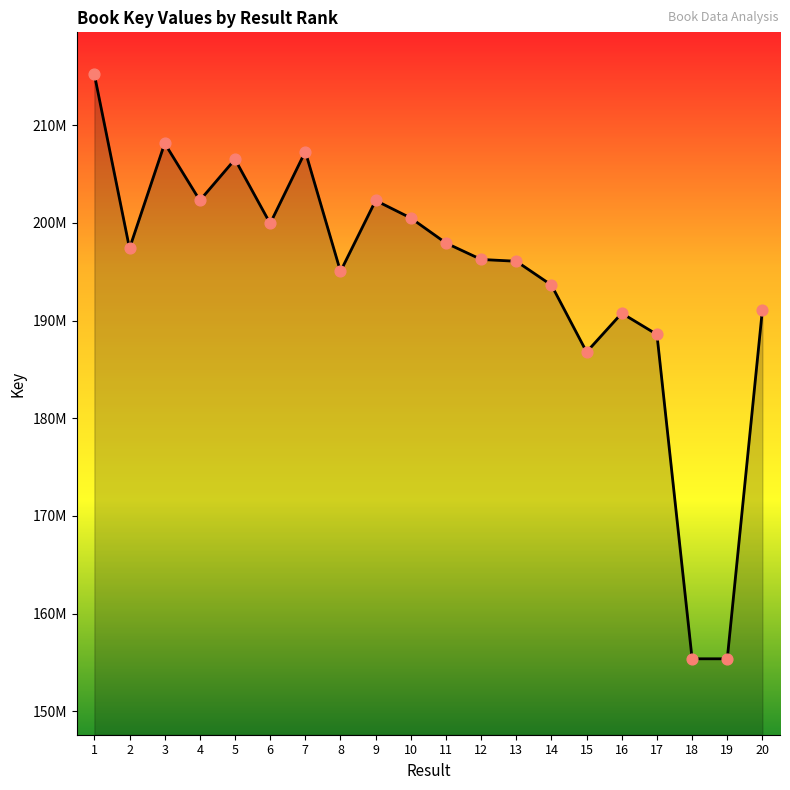

What is the change in value from 1 to 20?

-24060425